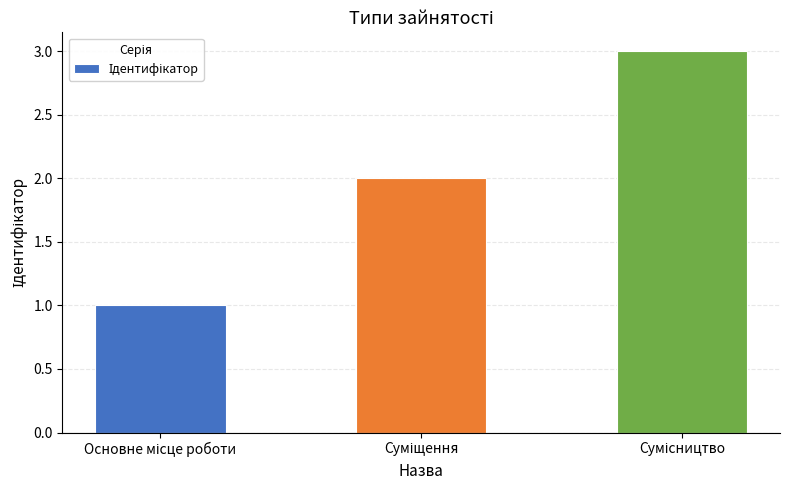

What is the sum of all values?

6